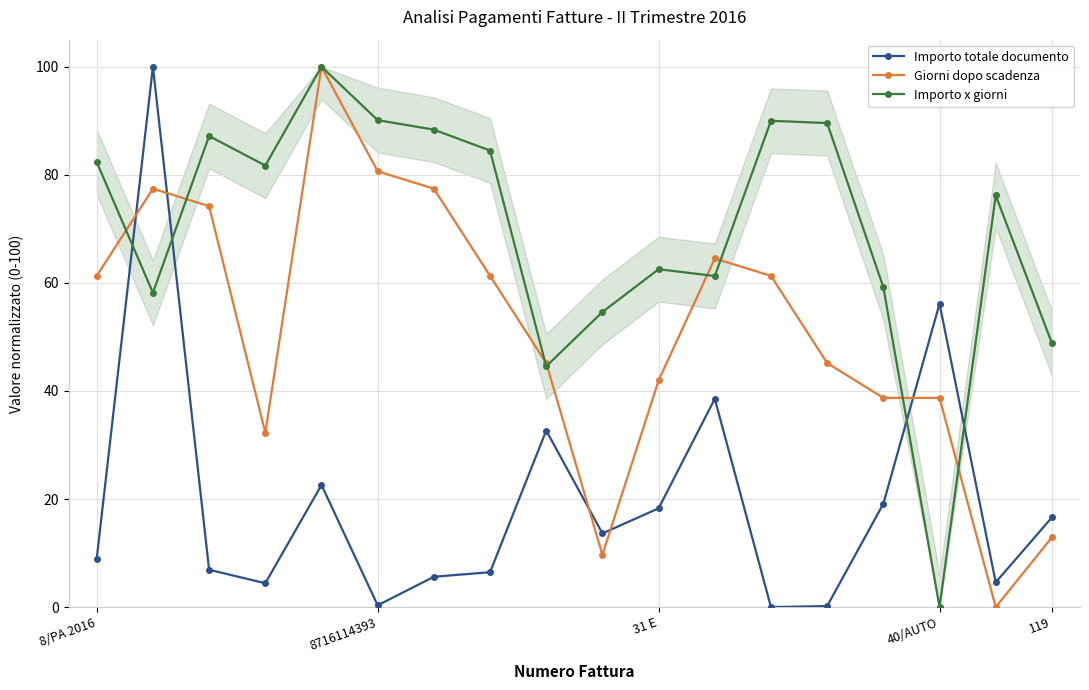

How many lines are shown in the chart?

3